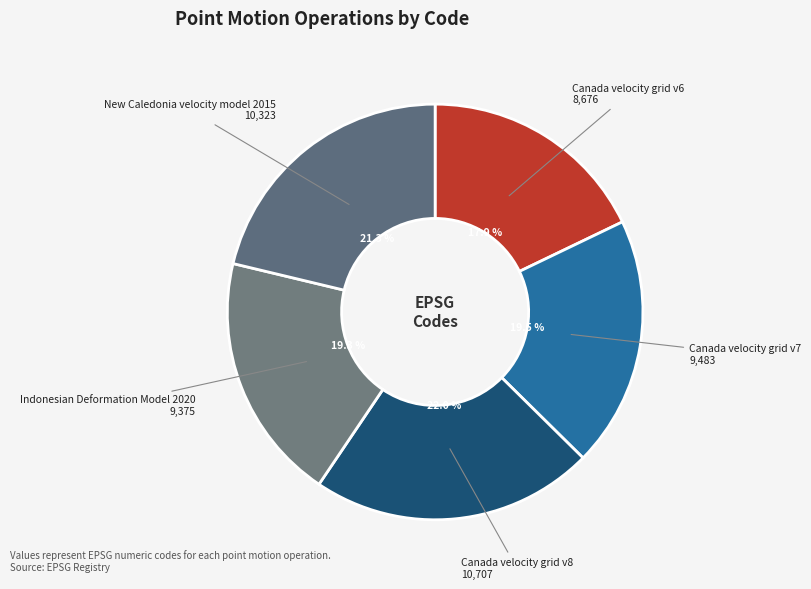

Is it true that Canada velocity grid v8 is 22% of the pie?

True